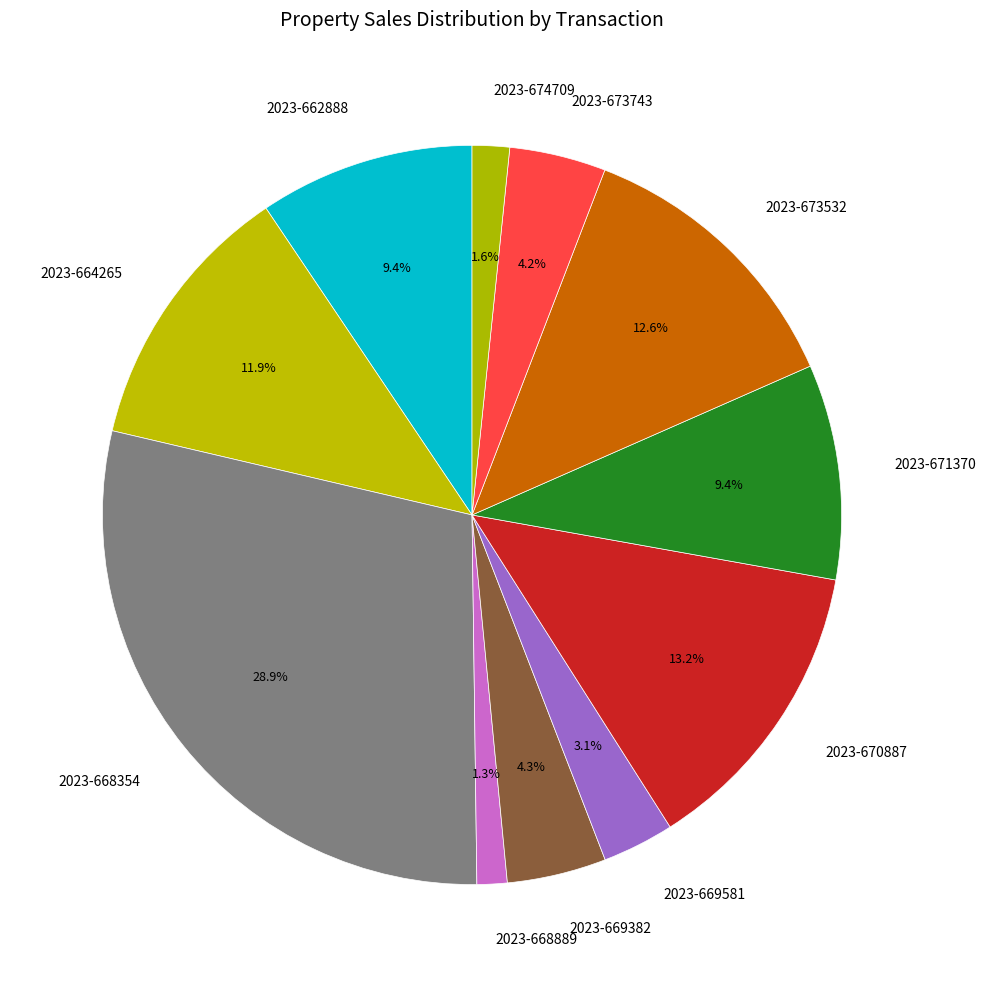

To the nearest percent, what is the difference between the largest and smallest slice percentages?

28%